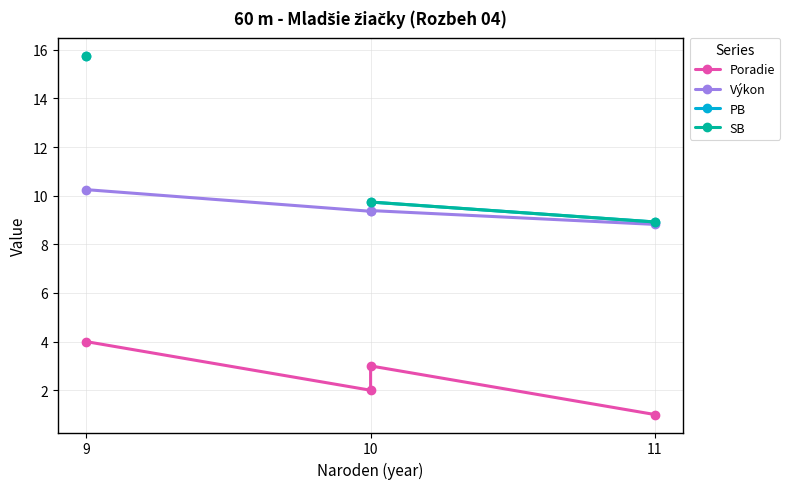

True or false: Výkon and Poradie cross at least once.

False